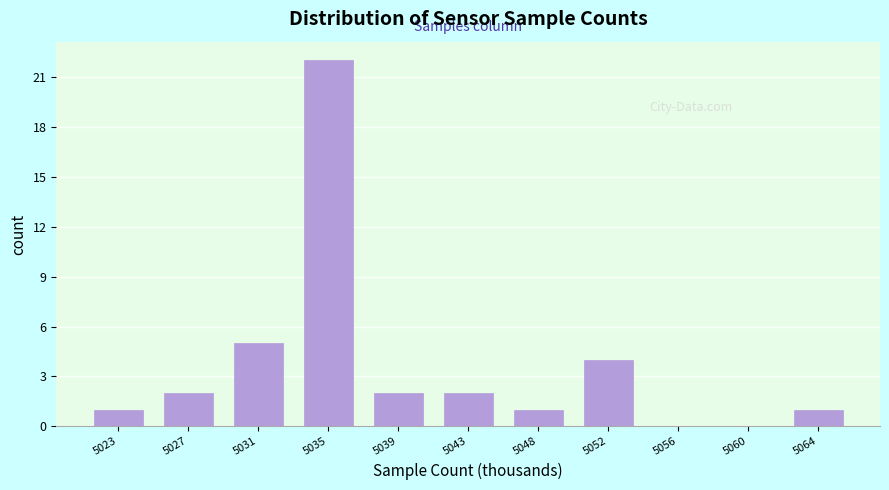

Reading left to right, transcribe this chart: for each bar, give the range it covers on the x-axis and its height. Neither the bar edges nor the heights are printed on the chart, so give them approximately, as read against the axes.

5020.5 to 5024.5: 1
5024.5 to 5029.0: 2
5029.0 to 5033.0: 5
5033.0 to 5037.0: 22
5037.0 to 5041.5: 2
5041.5 to 5045.5: 2
5045.5 to 5049.5: 1
5049.5 to 5054.0: 4
5054.0 to 5058.0: 0
5058.0 to 5062.0: 0
5062.0 to 5066.5: 1